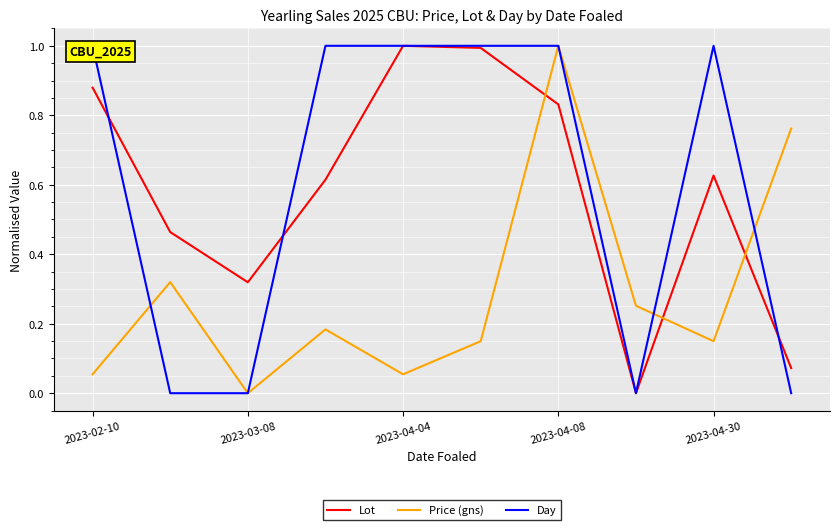

How many lines are shown in the chart?

3